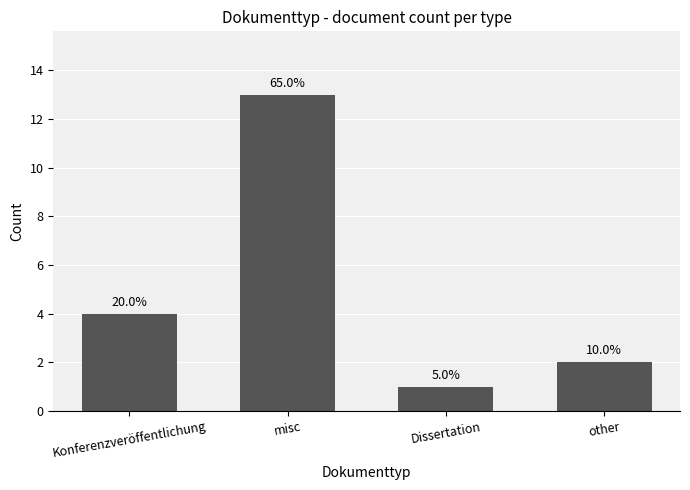

How many bars are there in total?

4